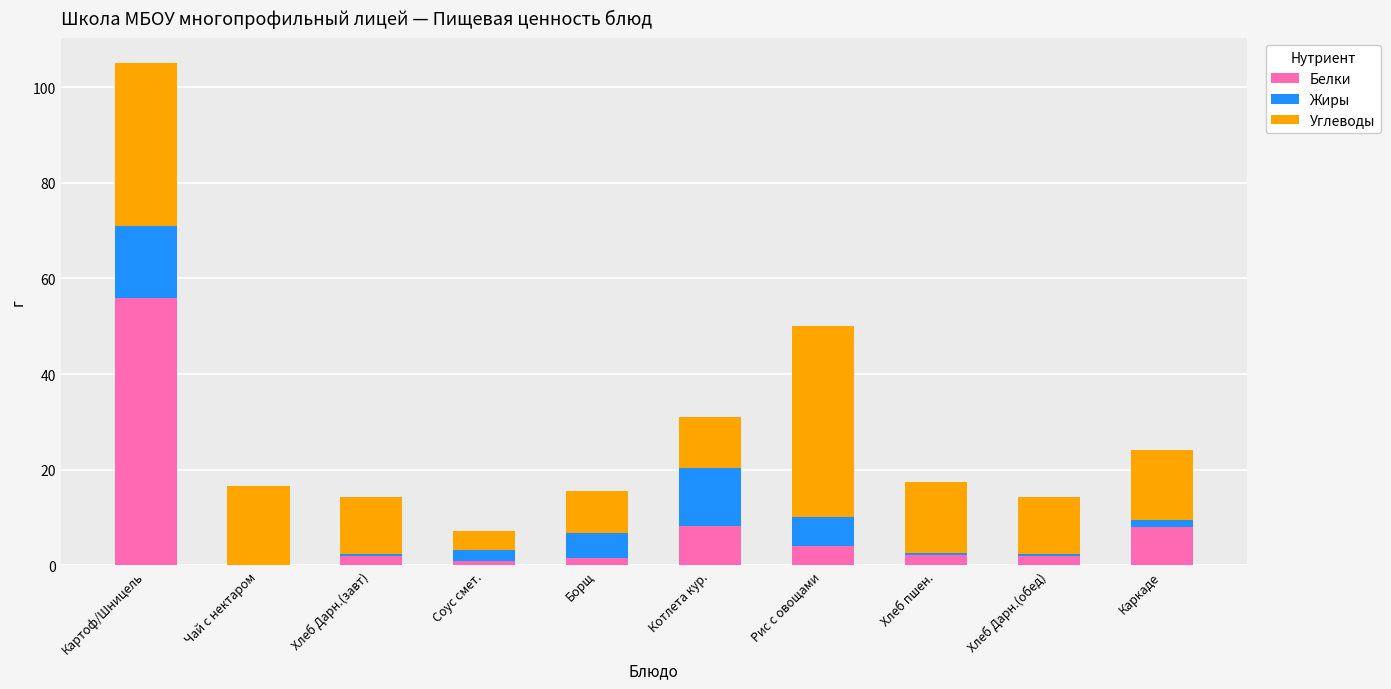

Which category has the highest value in the Белки series?

Картоф/Шницель